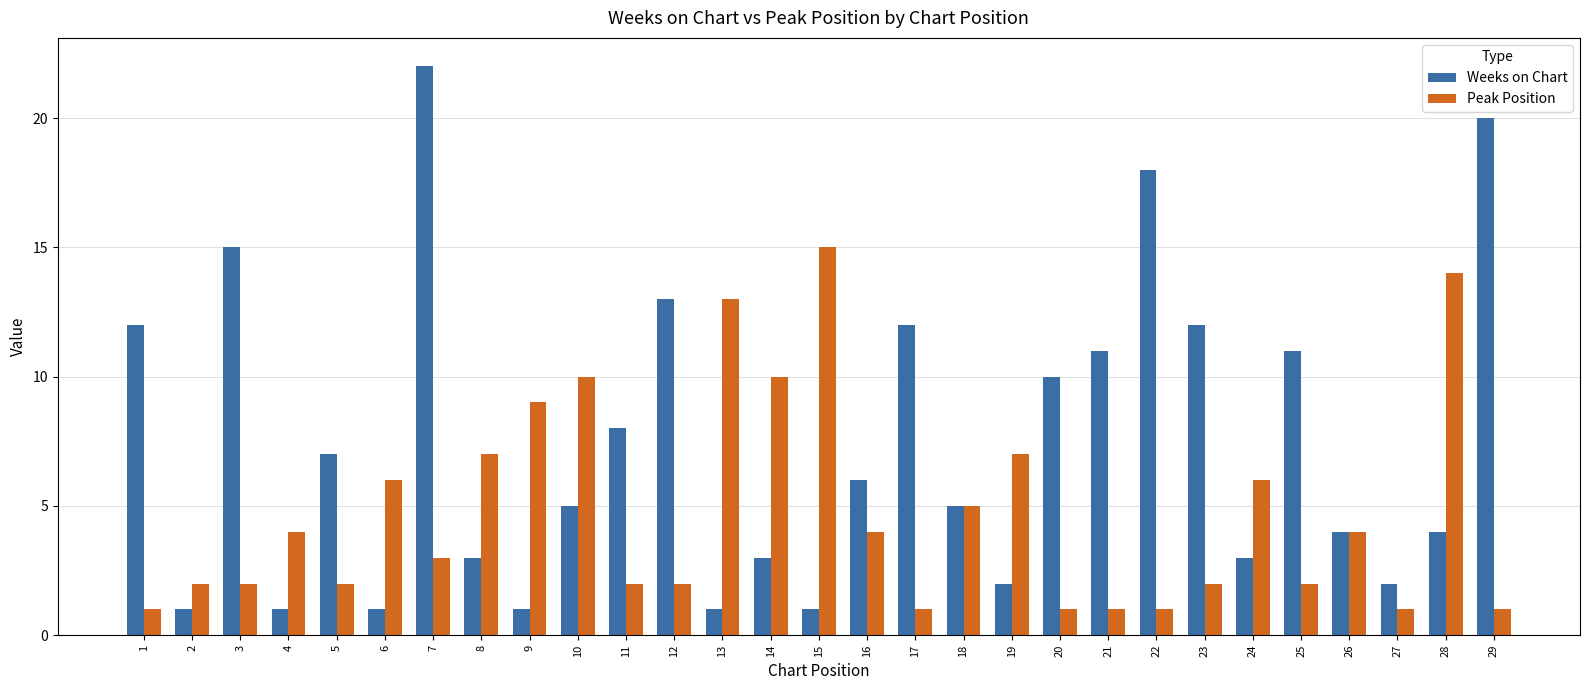

The Weeks on Chart series shows 2 at 4. True or false?

False